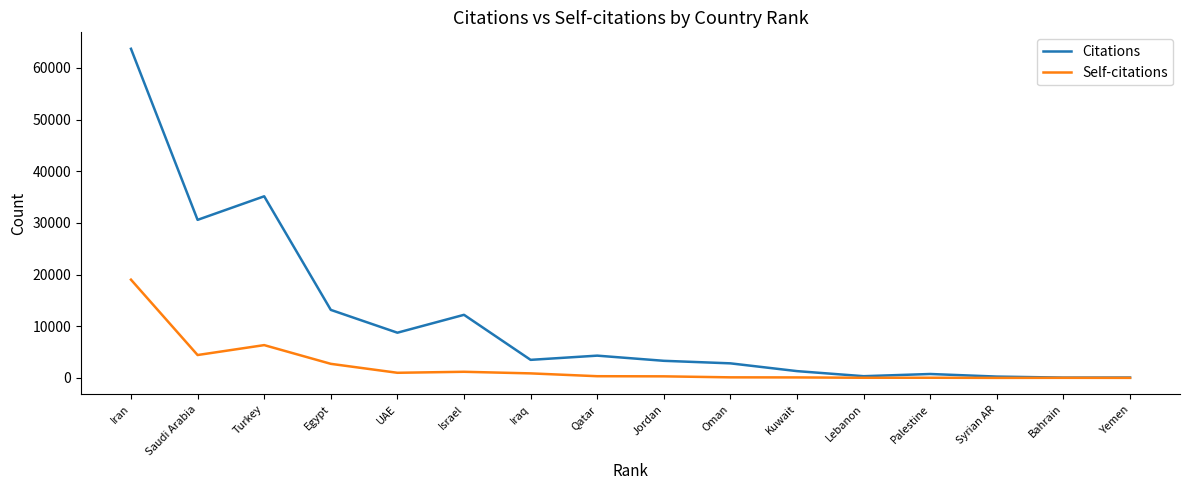

List the series in order of their peak value, highest first.

Citations, Self-citations